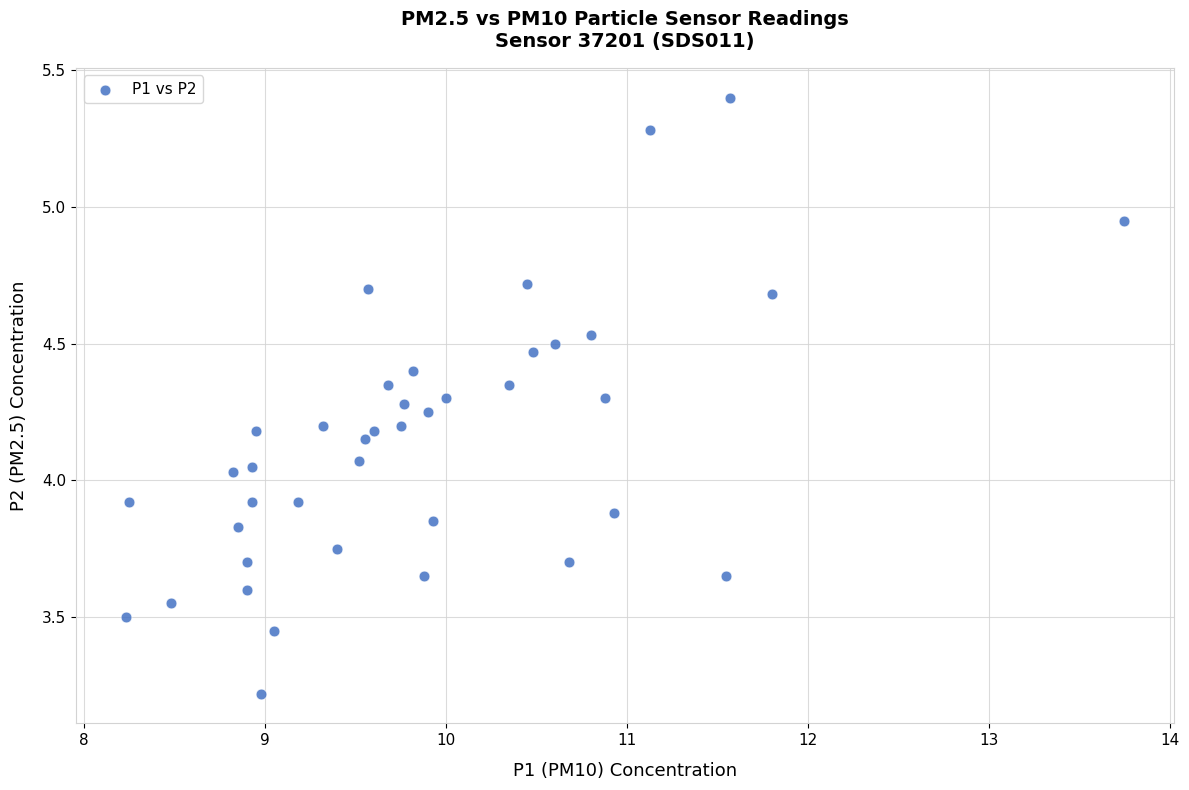

What is the range of X values (max minus min)?

5.5